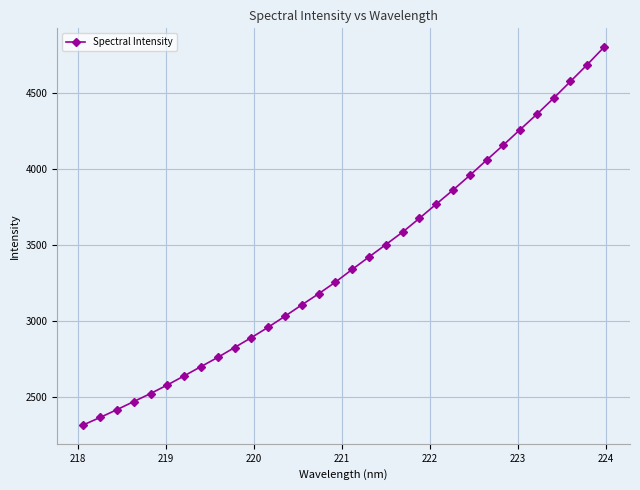

What is the value of the 12th point from the left?

2959.0